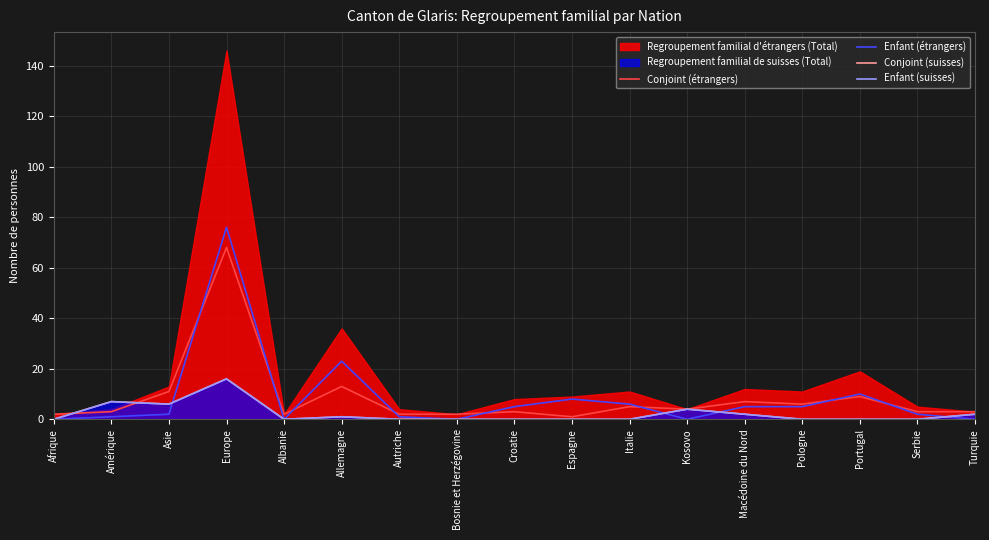

The Enfant (étrangers) series shows 16 at Portugal. True or false?

False